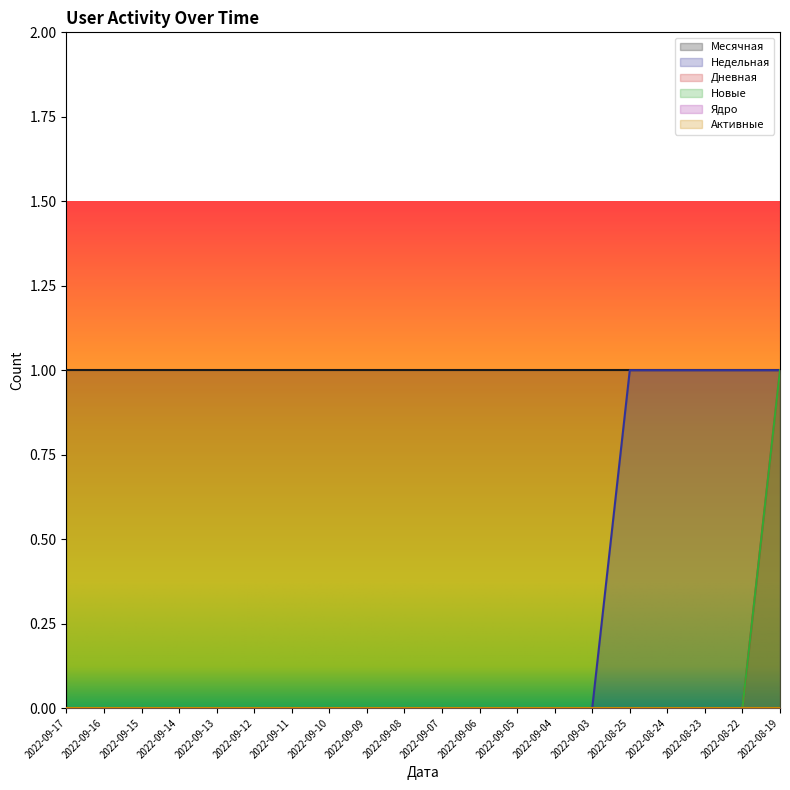

Rank the series at 2022-09-13 from highest to lowest value.

Недельная, Дневная, Новые